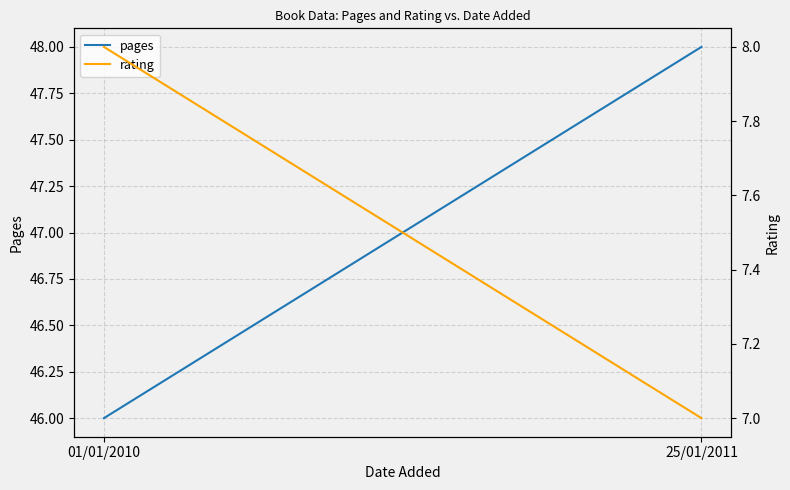

What is the difference between the rating values at 01/01/2010 and 25/01/2011?

1